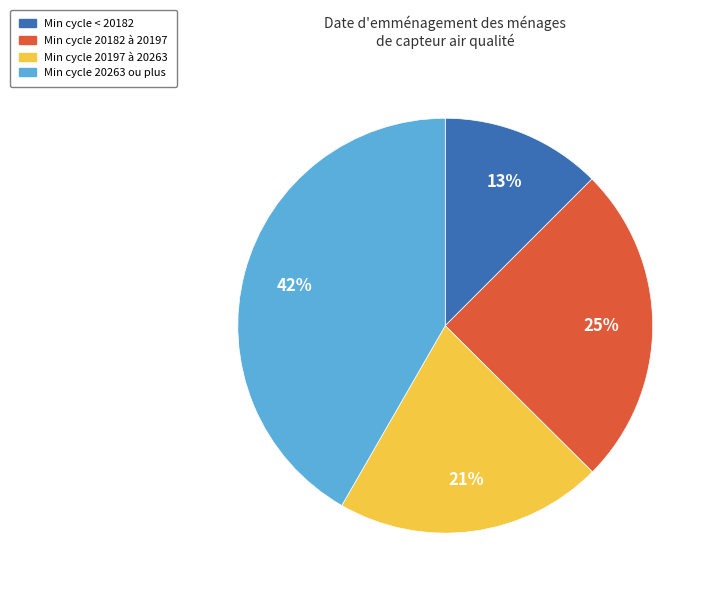

Which category has the biggest portion of the pie?

Min cycle 20263 ou plus